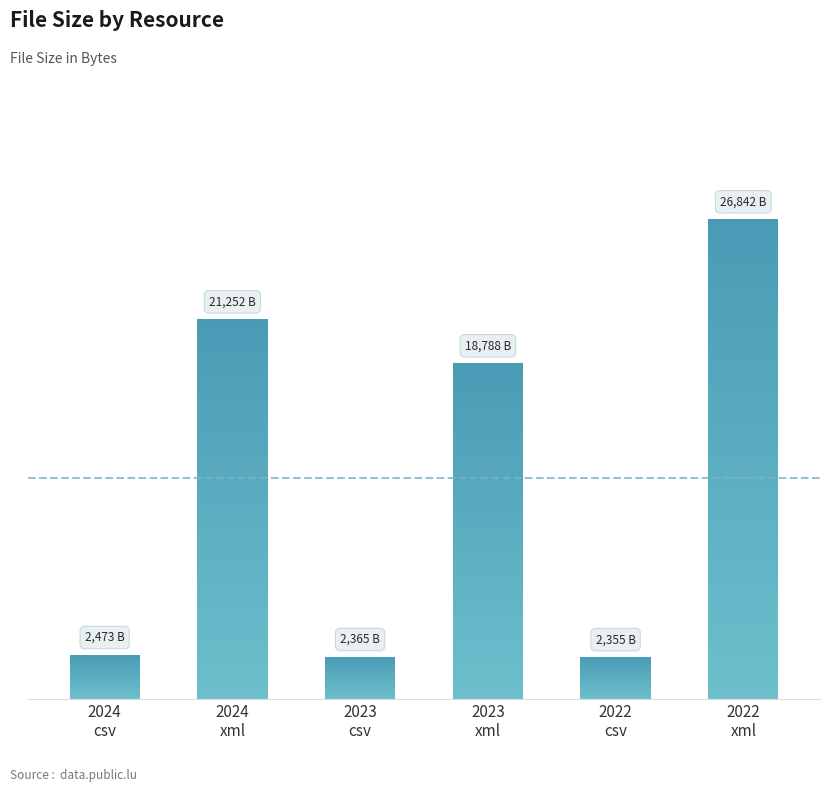

Are the bars horizontal?

No